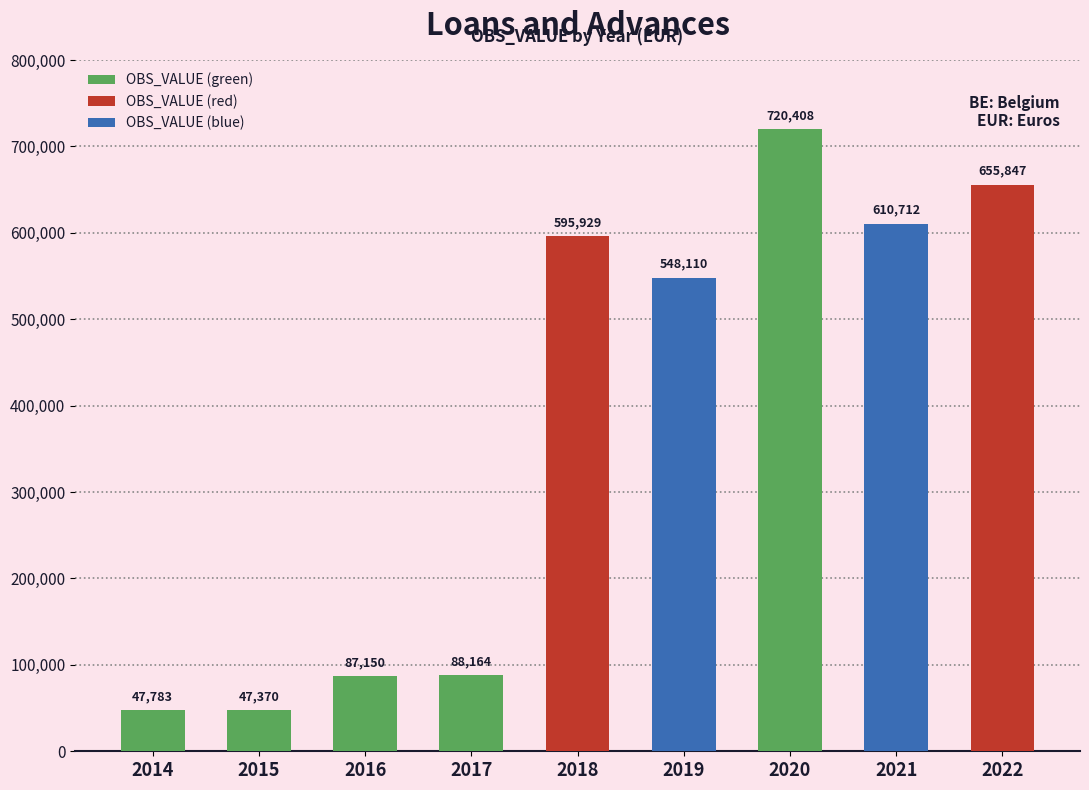

What is the change in value from 2015 to 2017?

+40794